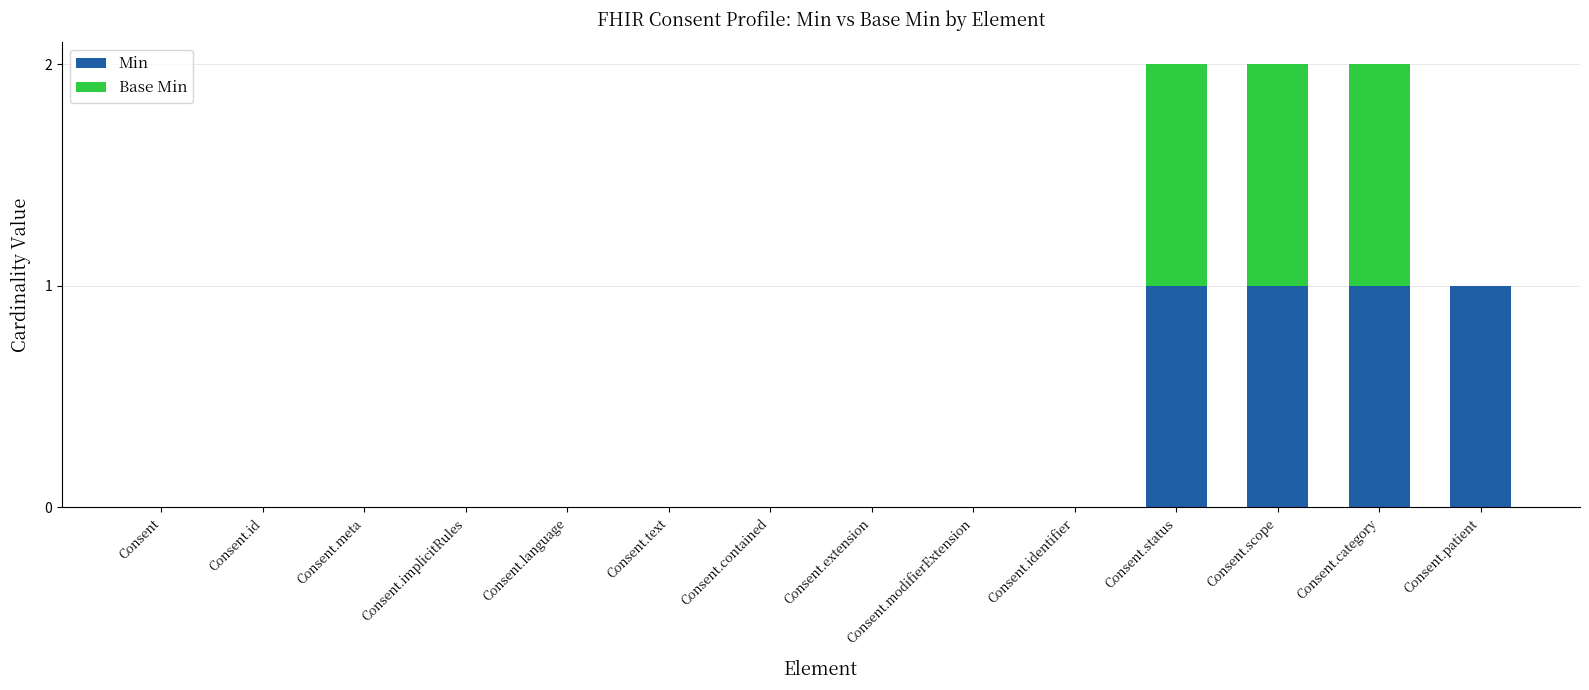

The value of Min at Consent is 0. True or false?

True